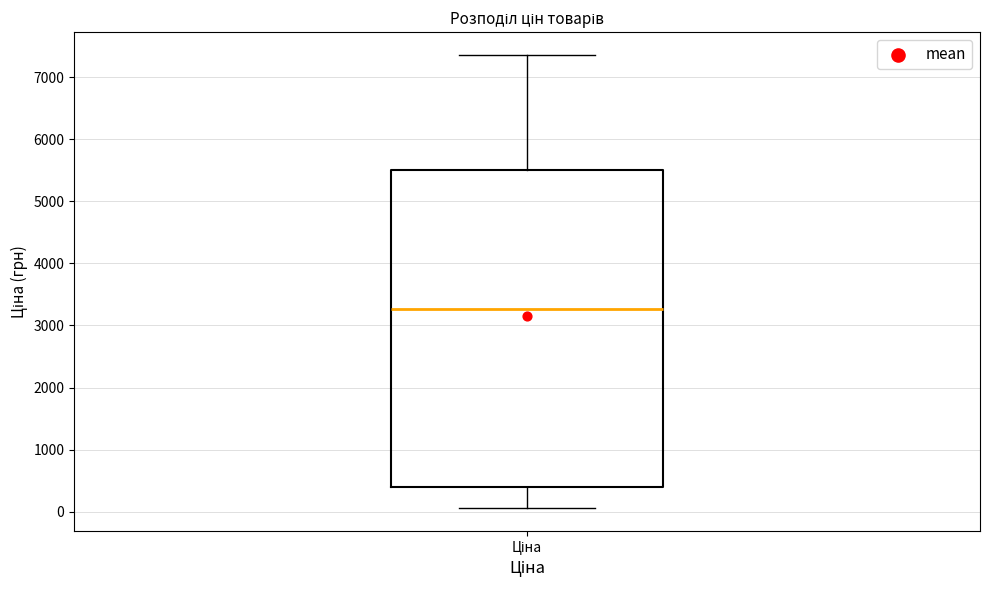

Where does the upper whisker of the box for Ціна end on the y-axis? The values are not printed on the chart, so give them approximately, as read against the axis.

7400